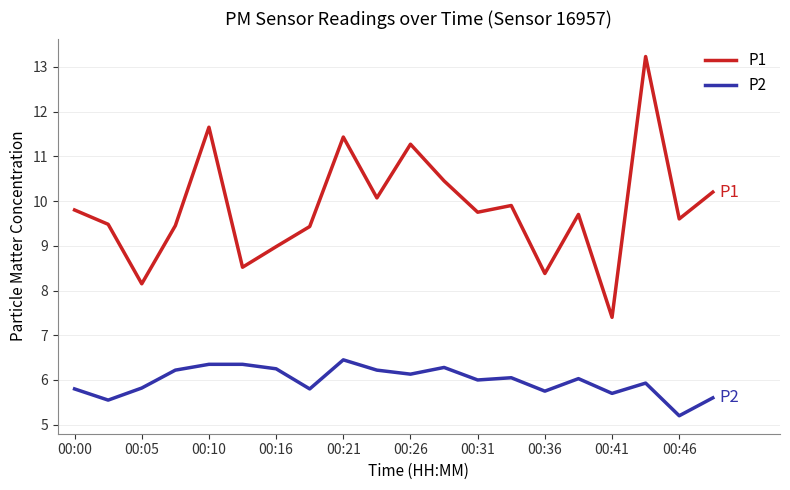

Which series has the largest total across all categories?

P1